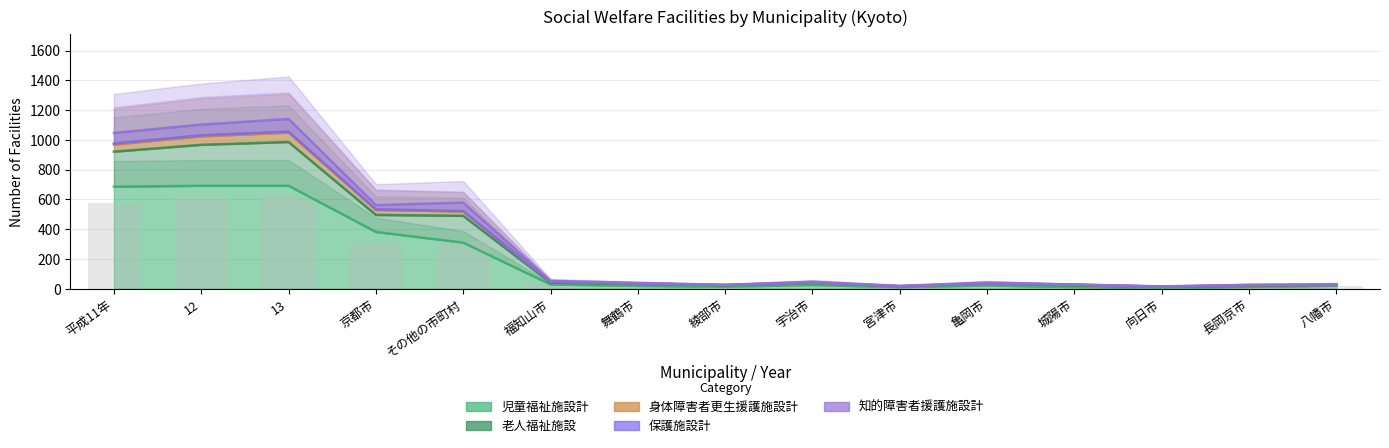

How many groups of bars are there?

15